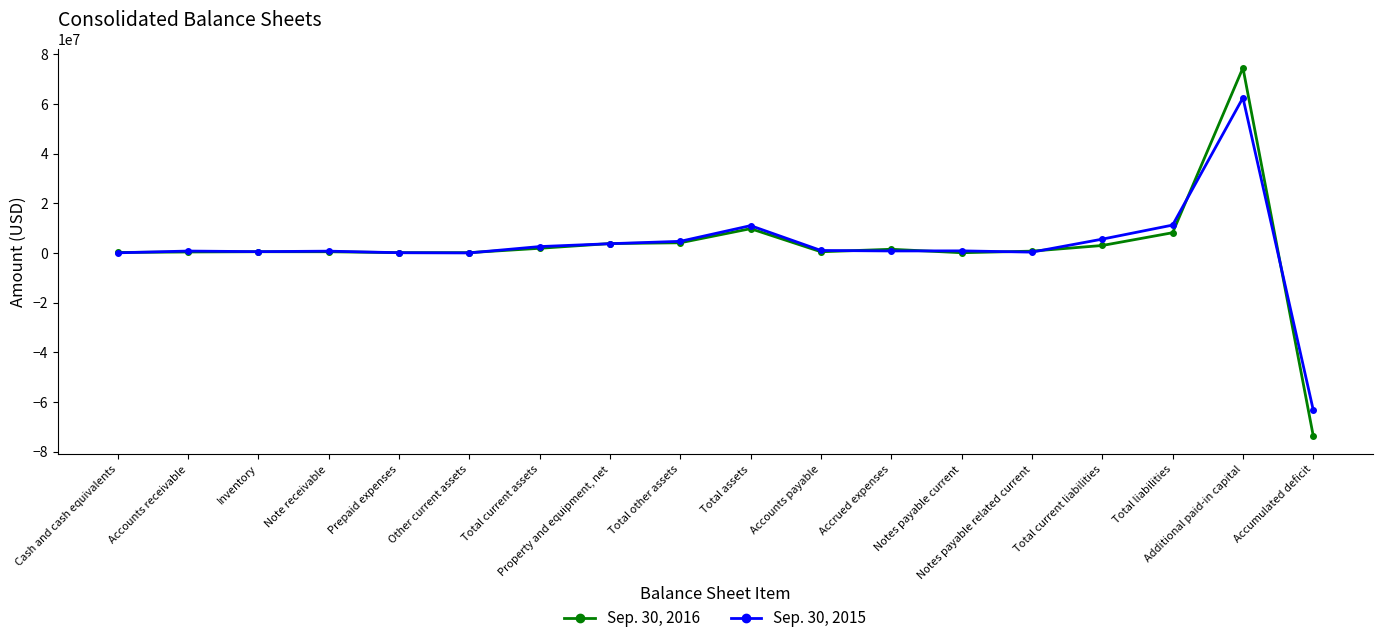

True or false: Sep. 30, 2016 has a value of 1496879 at Accrued expenses.

True